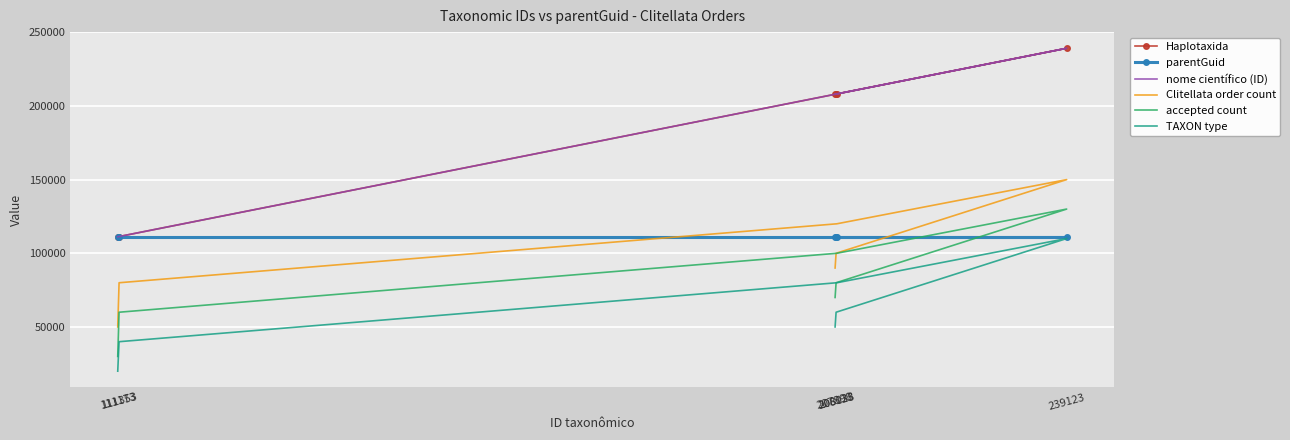

Reading left to right, transcribe all the data shown in this chart.

Haplotaxida: 111173=111173	111353=111353	208128=208128	239123=239123	208033=208033	207898=207898
parentGuid: 111173=111206	111353=111206	208128=111206	239123=111206	208033=111206	207898=111206
nome científico (ID): 111173=111173	111353=111353	208128=208128	239123=239123	208033=208033	207898=207898
Clitellata order count: 111173=50000	111353=80000	208128=120000	239123=150000	208033=100000	207898=90000
accepted count: 111173=30000	111353=60000	208128=100000	239123=130000	208033=80000	207898=70000
TAXON type: 111173=20000	111353=40000	208128=80000	239123=110000	208033=60000	207898=50000